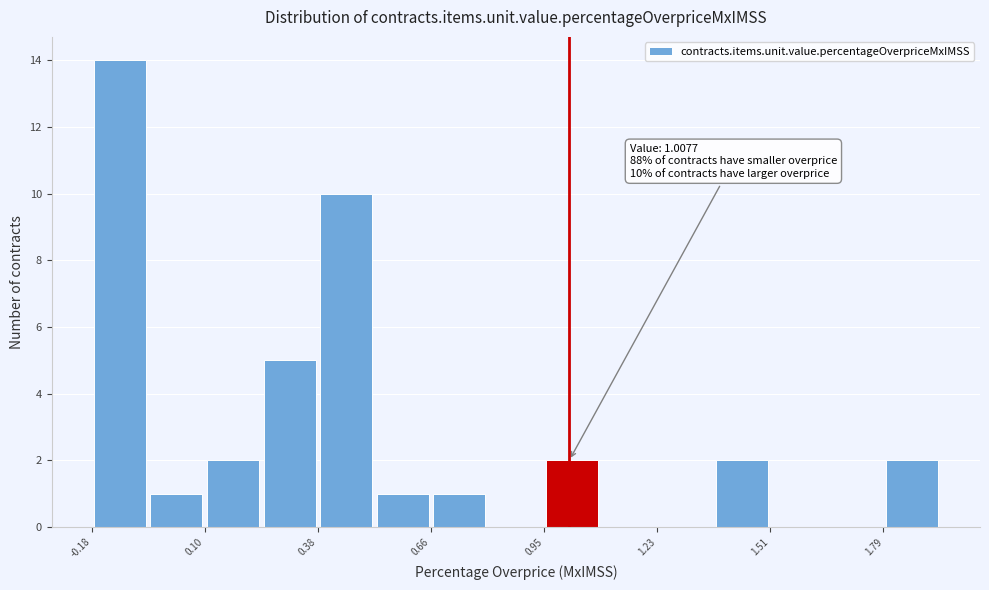

Read against the x-axis, roughly where is the centre of the tallest bar?

-0.10